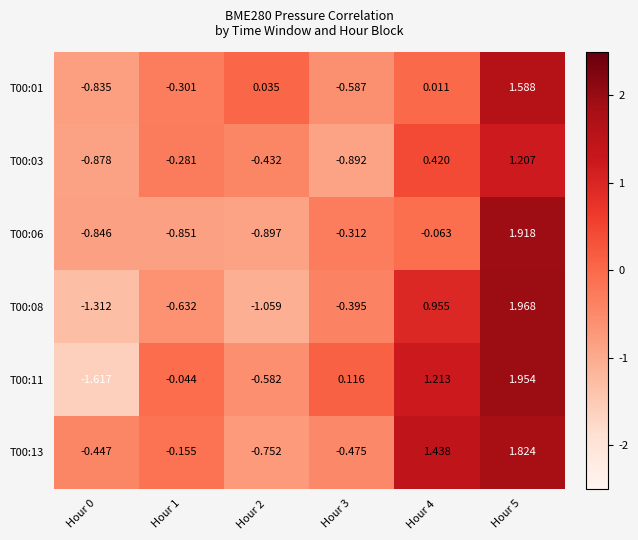

At which category is the sum across all series the highest?

Hour 5